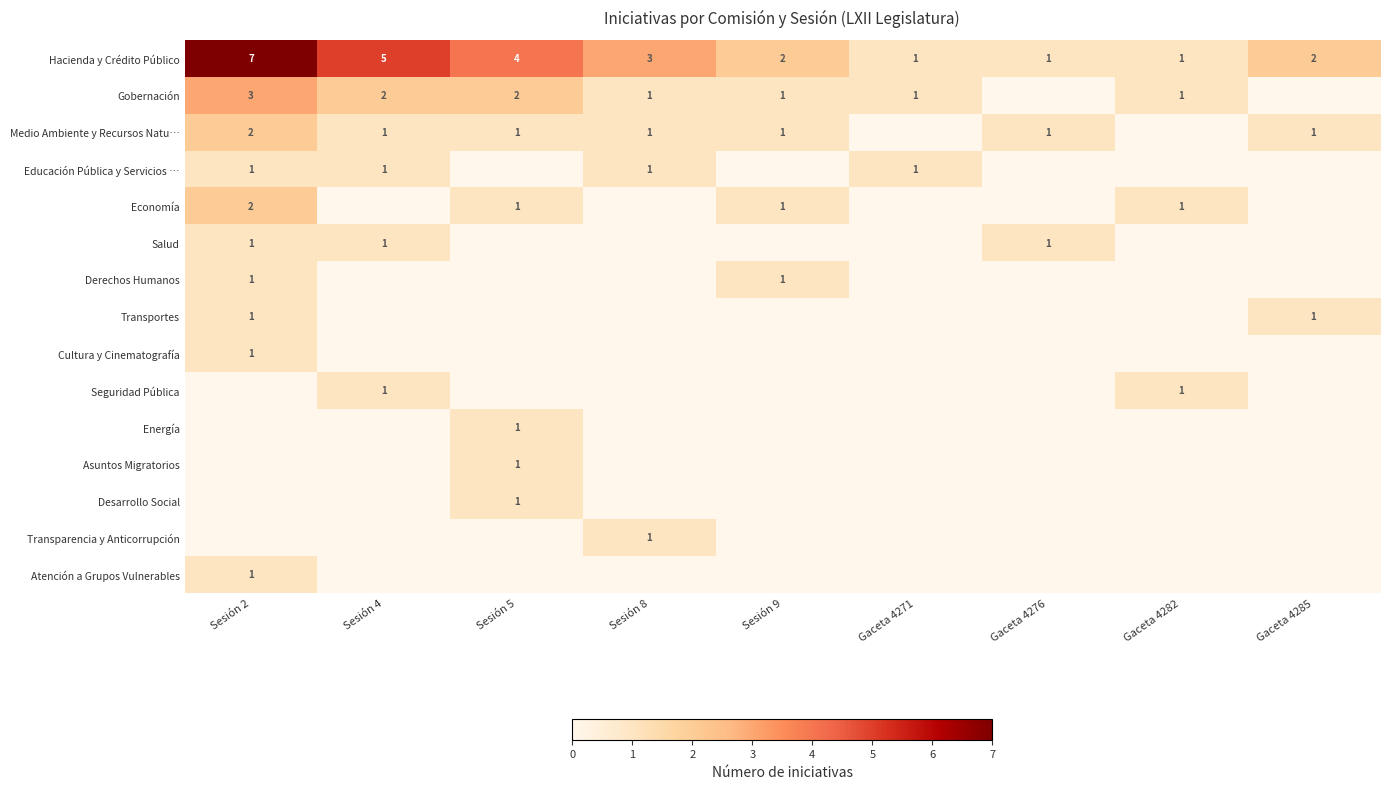

Is it true that Salud equals 1 at Sesión 4?

True